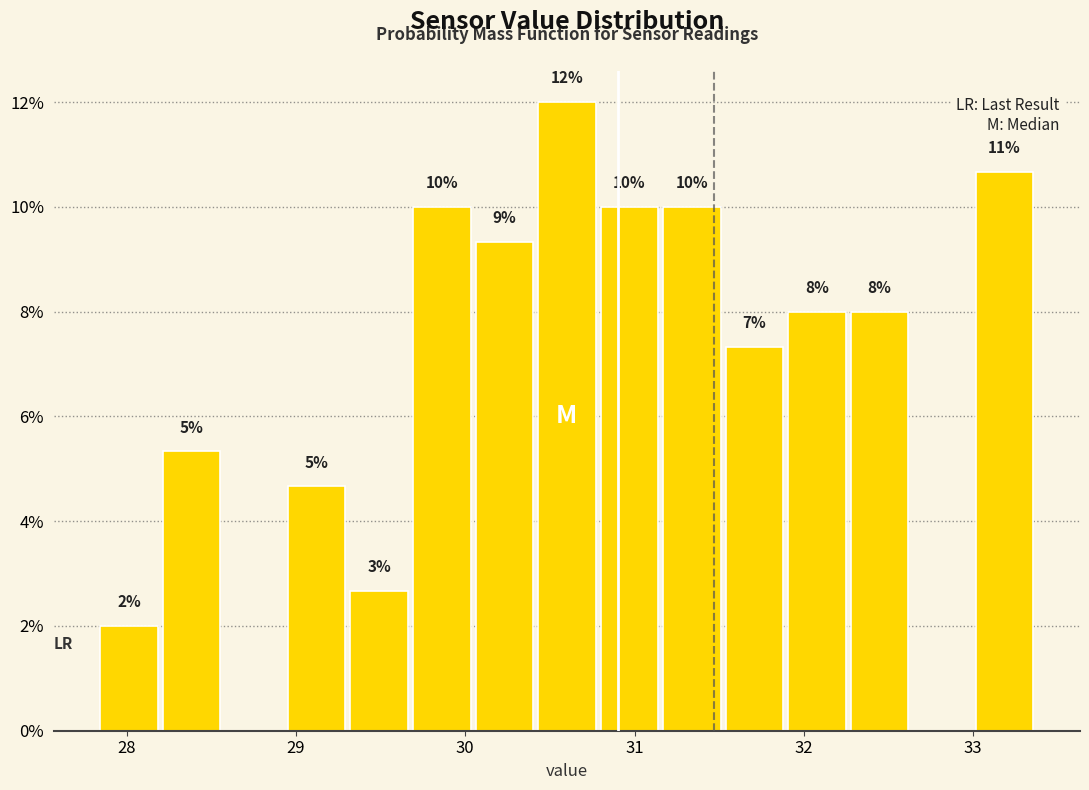

Around what value on the x-axis is the tallest bar? Give the approximate position of its centre, as read against the axis.

30.6